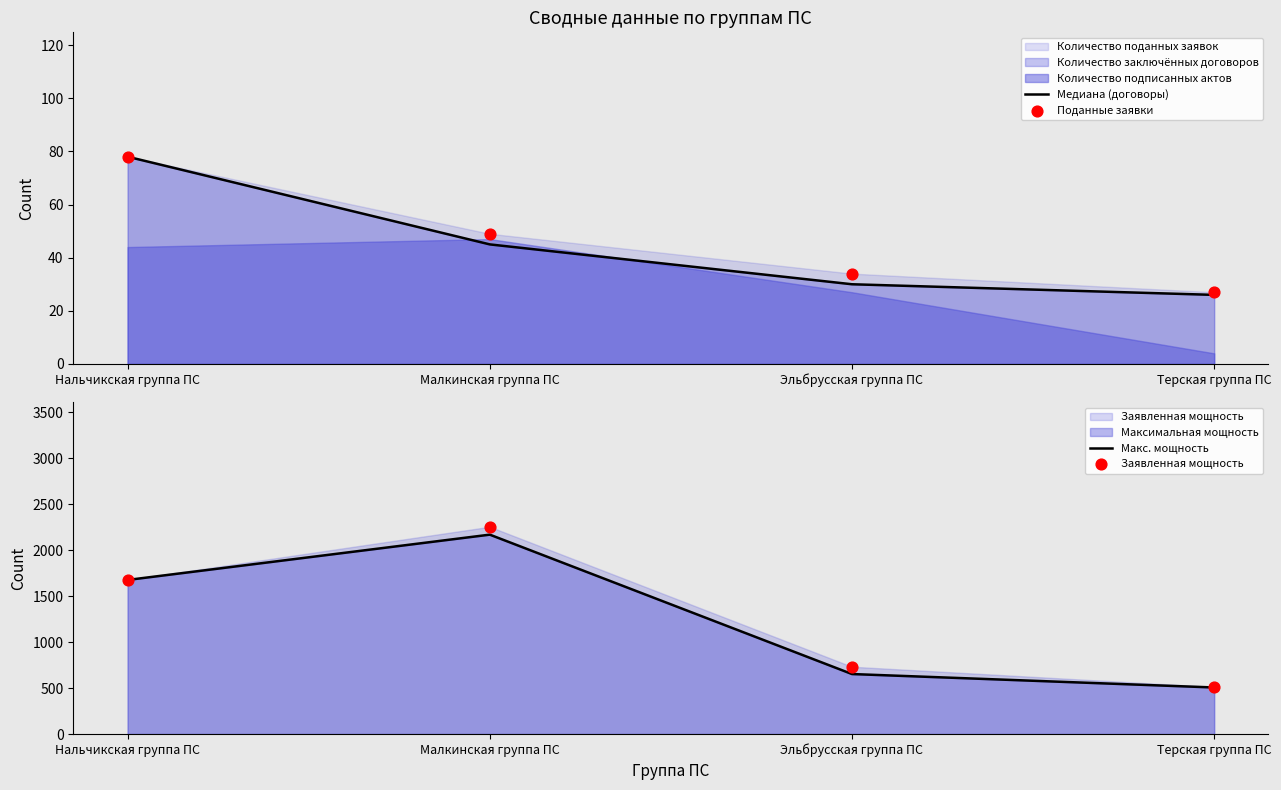

Which series reaches the maximum Y coordinate?

Заявленная мощность